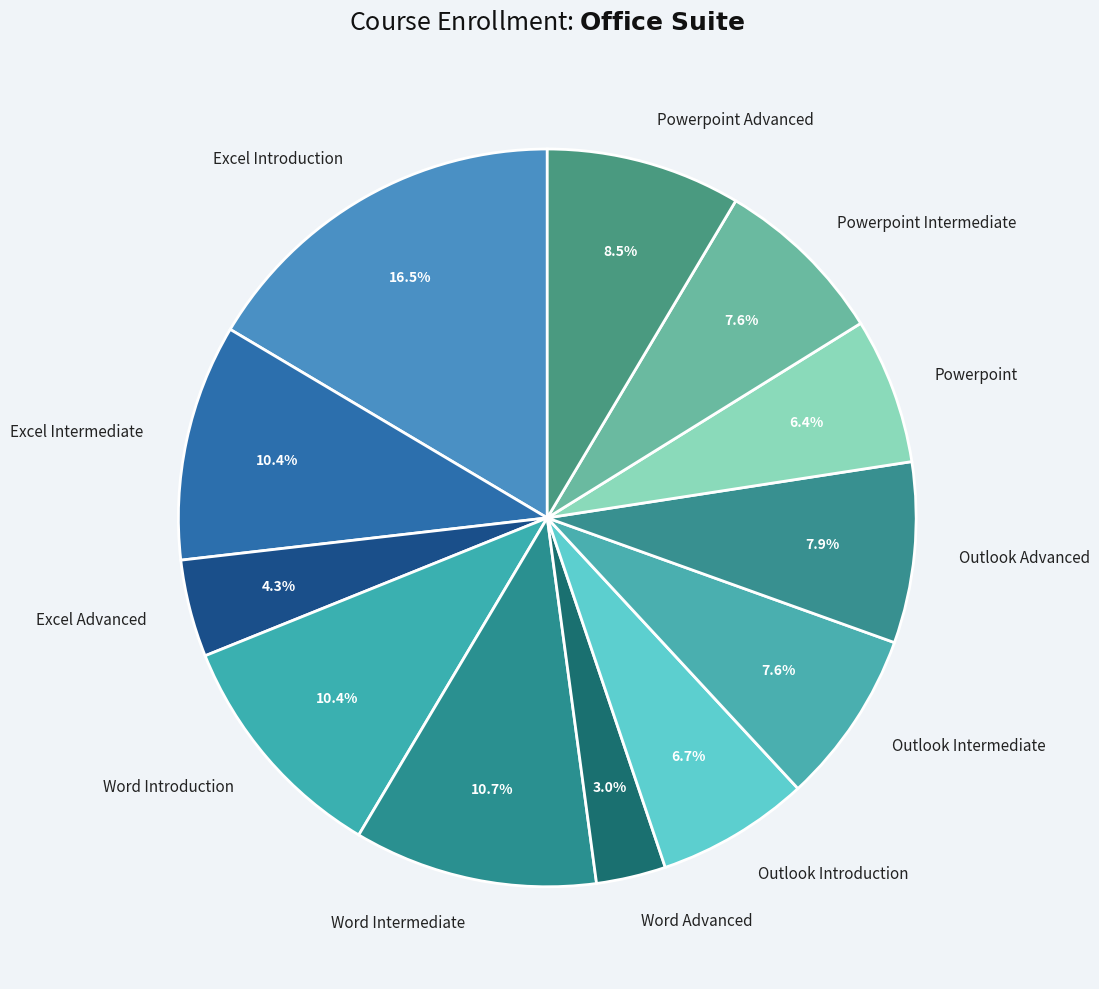

Is the sum of Powerpoint and Word Intermediate greater than half?

No